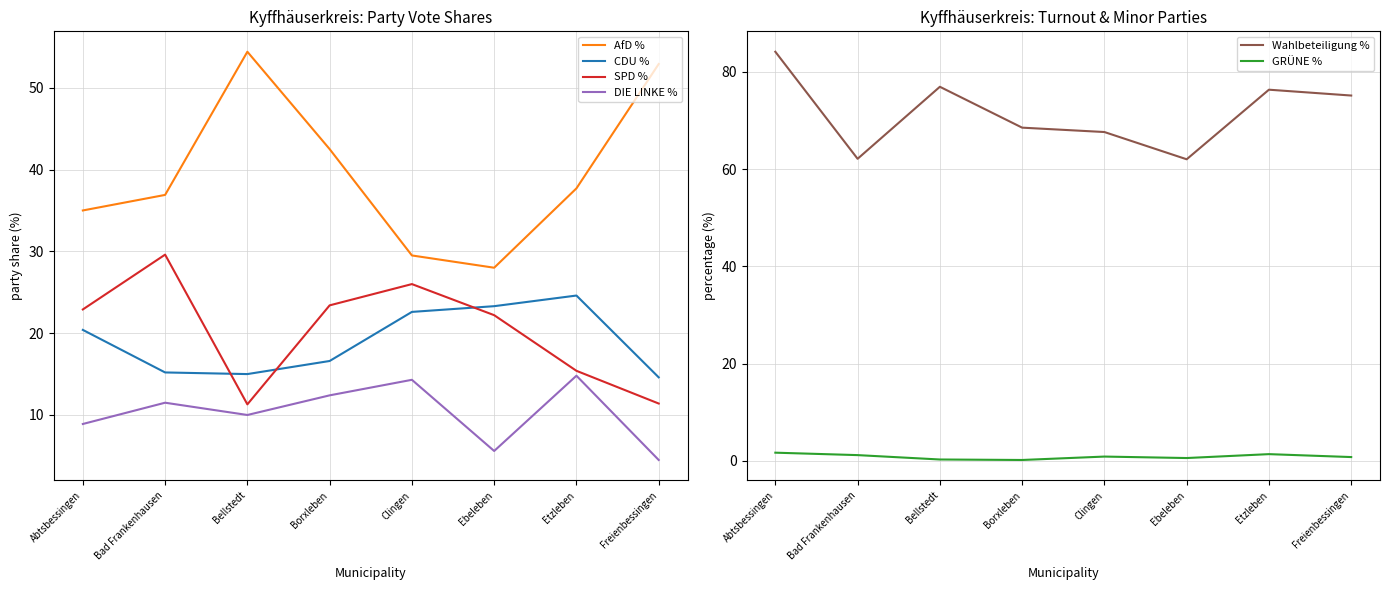

The value of GRÜNE % at Freienbessingen is 1.3. True or false?

False